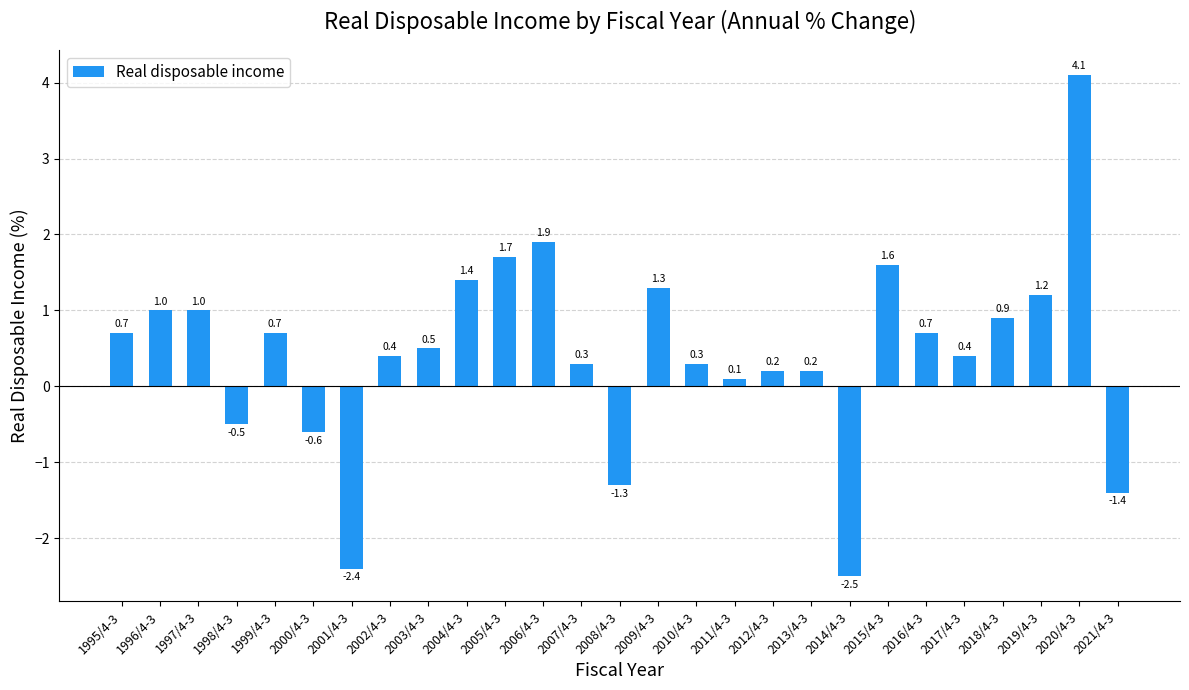

Where does the data first go above 0?

1995/4-3